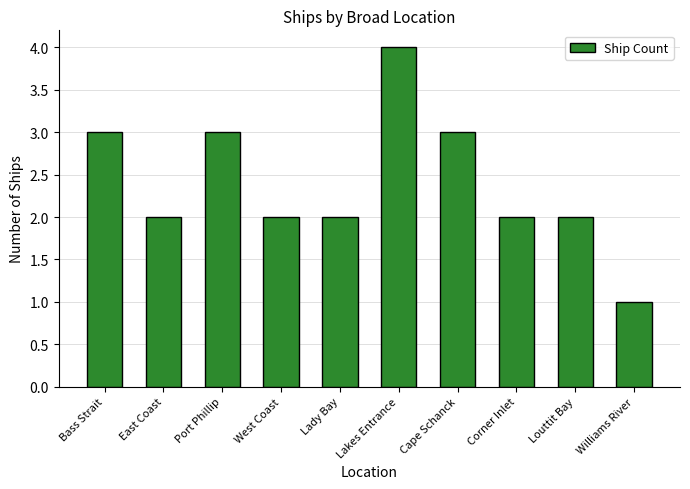

Reading left to right, transcribe all the data shown in this chart.

3	2	3	2	2	4	3	2	2	1